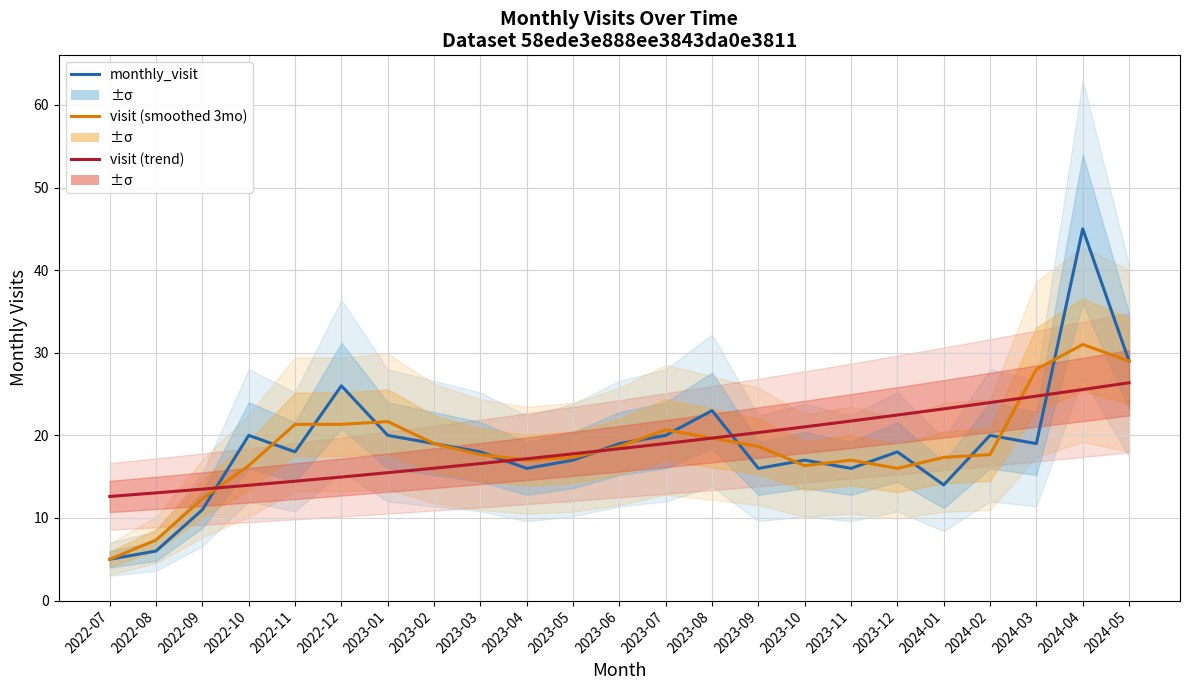

Which category has the lowest value in the monthly_visit series?

2022-07